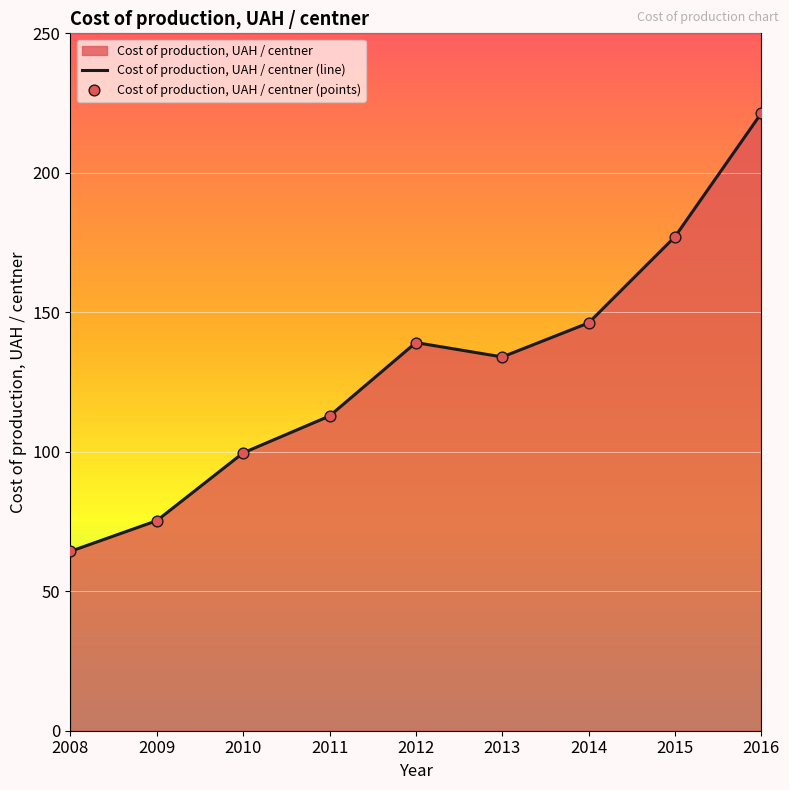

Between 2015 and 2012, which is larger?

2015